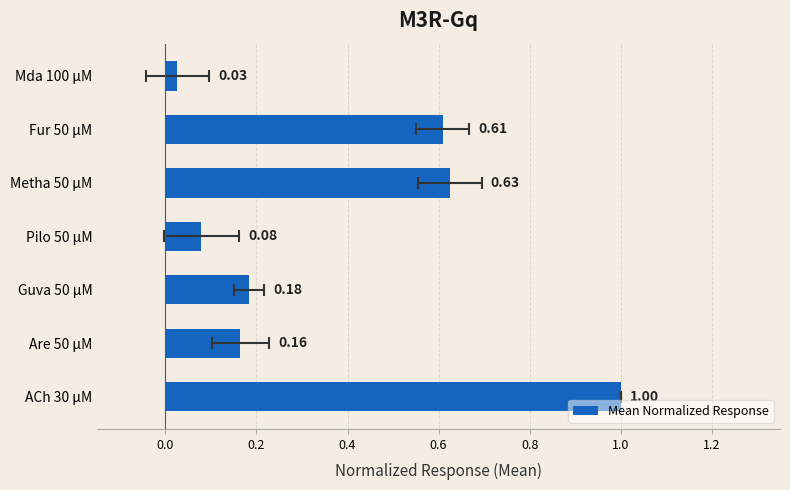

How many distinct data groups are displayed?

1